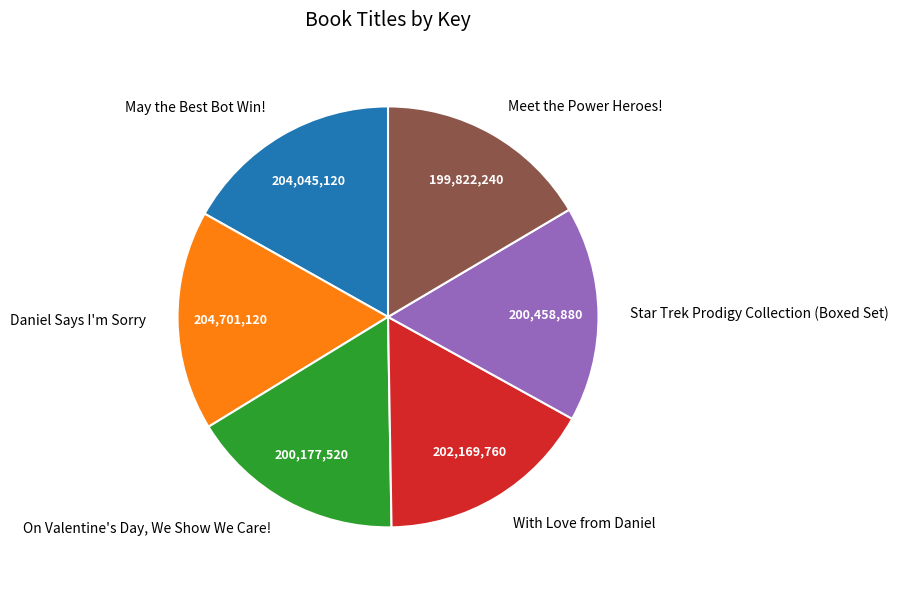

The Meet the Power Heroes! slice represents 16% of the pie. True or false?

True